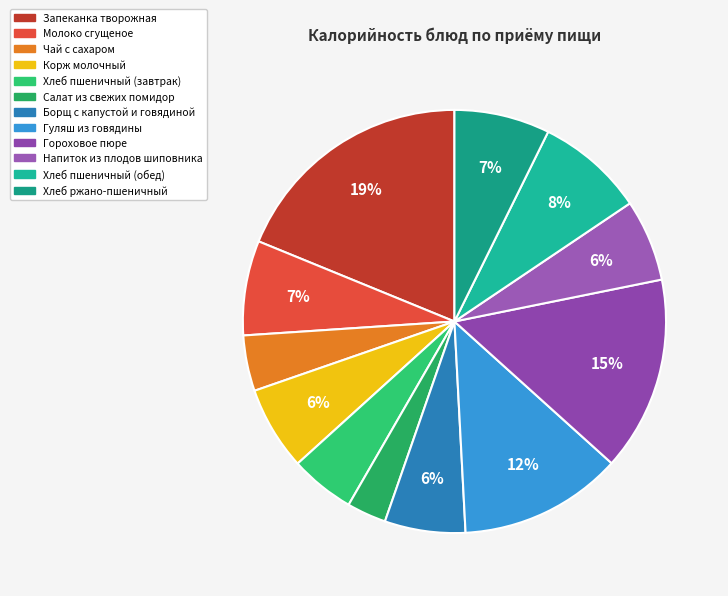

Combined, what portion of the pie is Салат из свежих помидор and Хлеб пшеничный (завтрак)?

8.0%